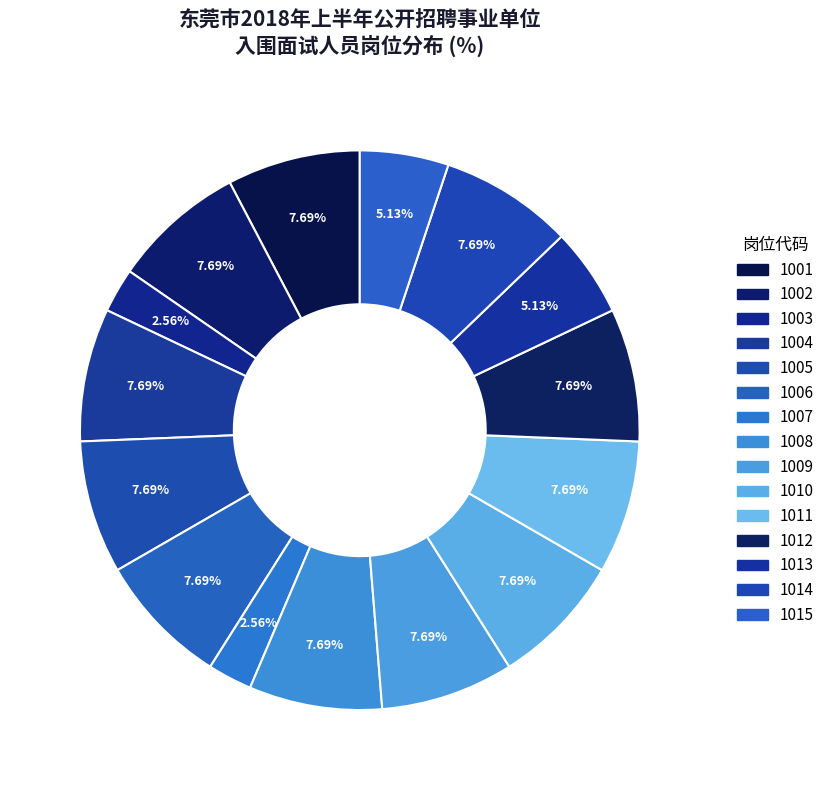

Between 1006 and 1001, which is larger?

1006